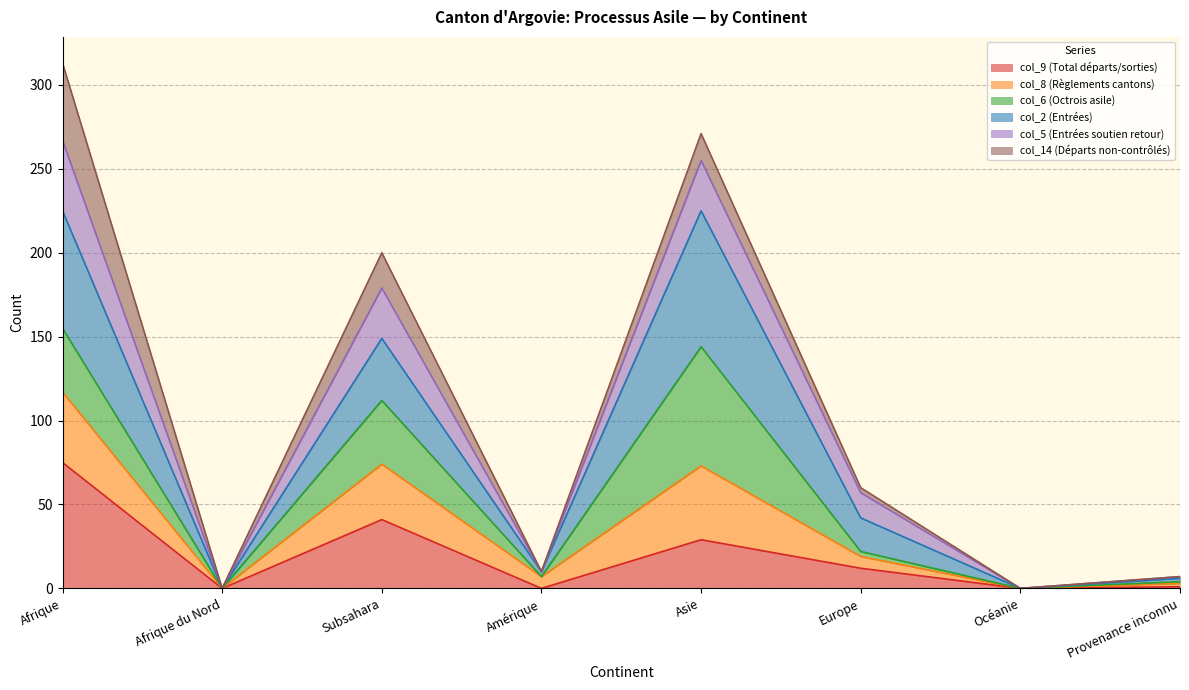

What is the label of the 5th point from the right?

Amérique